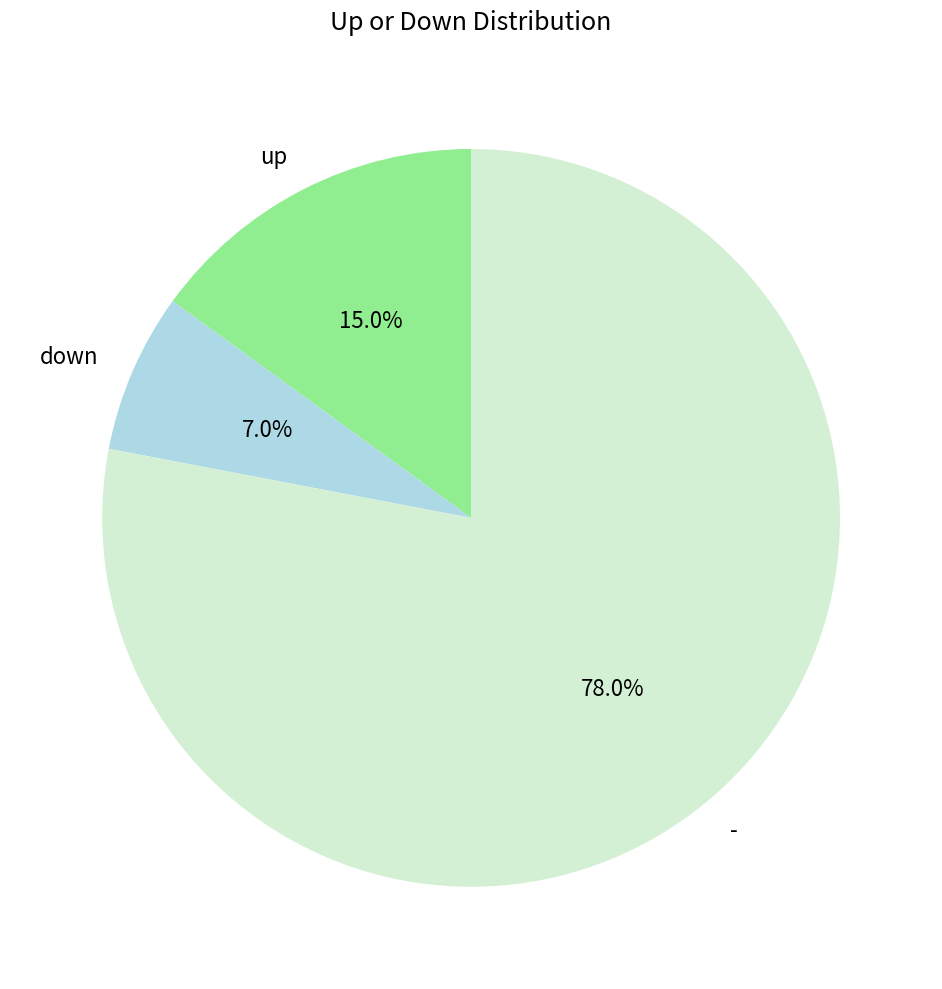

Do - and down together represent more than half of the pie?

Yes